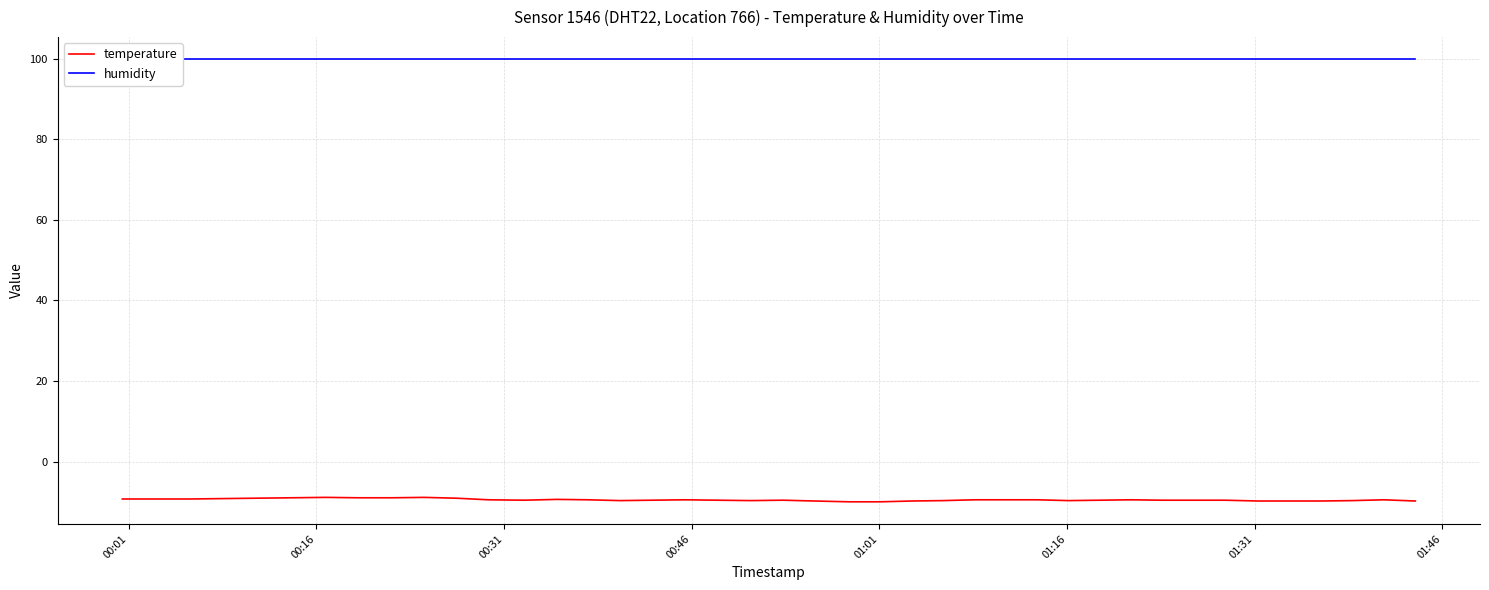

Rank the series at 00:46 from lowest to highest value.

temperature, humidity